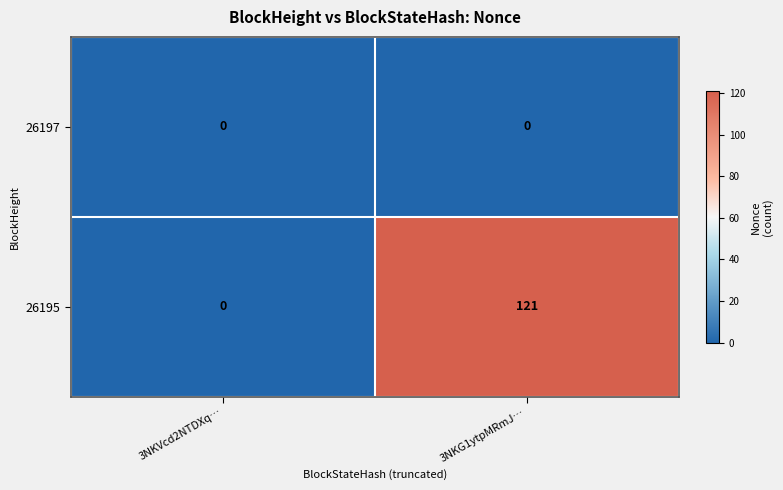

The value of 26195 at 3NKVcd2NTDXq… is -48. True or false?

False